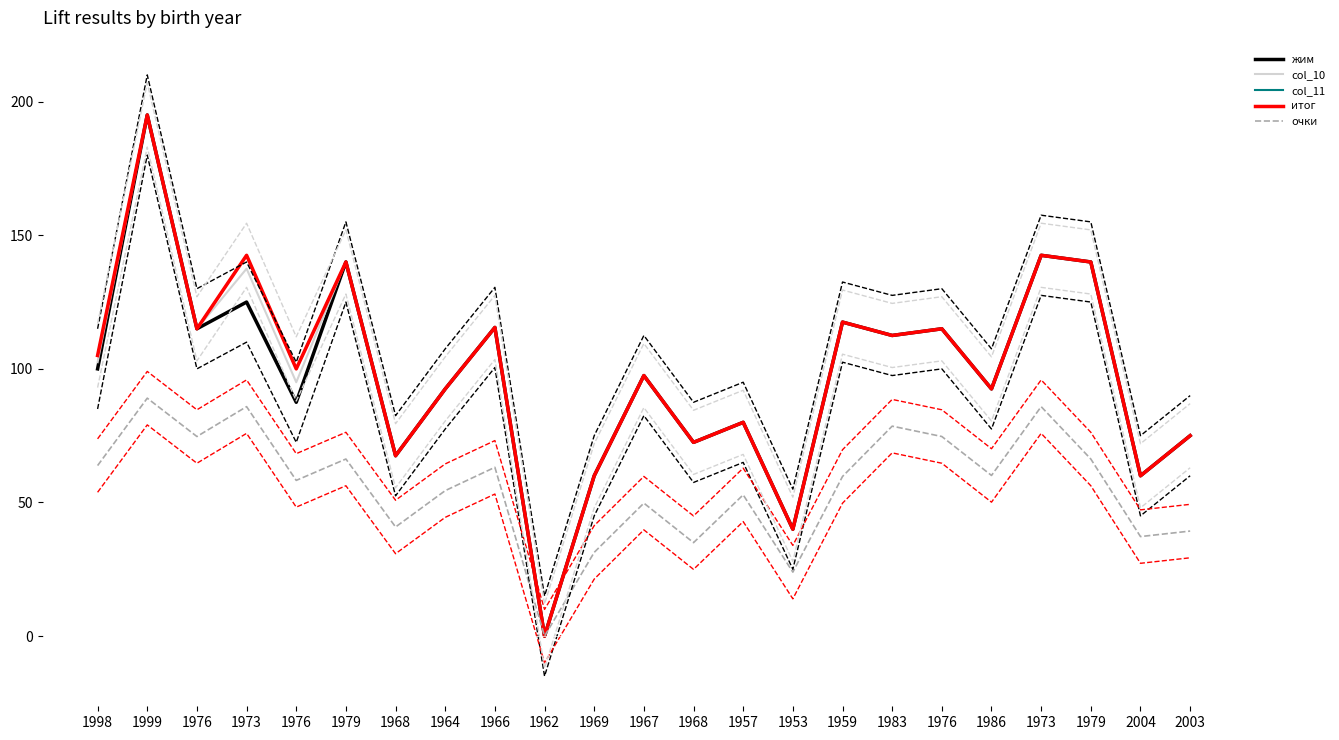

Reading left to right, what are all the values shown in this chart?

жим: 1998=100.0	1999=195.0	1976=115.0	1973=125.0	1976=87.5	1979=140.0	1968=67.5	1964=92.5	1966=115.5	1962=0.0	1969=60.0	1967=97.5	1968=72.5	1957=80.0	1953=40.0	1959=117.5	1983=112.5	1976=115.0	1986=92.5	1973=142.5	1979=140.0	2004=60.0	2003=75.0
col_10: 1998=102.5	1999=195.0	1976=115.0	1973=137.5	1976=95.0	1979=140.0	1968=67.5	1964=92.5	1966=115.5	1962=0.0	1969=60.0	1967=97.5	1968=72.5	1957=80.0	1953=40.0	1959=117.5	1983=112.5	1976=115.0	1986=92.5	1973=142.5	1979=140.0	2004=60.0	2003=75.0
col_11: 1998=105.0	1999=195.0	1976=115.0	1973=142.5	1976=100.0	1979=140.0	1968=67.5	1964=92.5	1966=115.5	1962=0.0	1969=60.0	1967=97.5	1968=72.5	1957=80.0	1953=40.0	1959=117.5	1983=112.5	1976=115.0	1986=92.5	1973=142.5	1979=140.0	2004=60.0	2003=75.0
итог: 1998=105.0	1999=195.0	1976=115.0	1973=142.5	1976=100.0	1979=140.0	1968=67.5	1964=92.5	1966=115.5	1962=0.0	1969=60.0	1967=97.5	1968=72.5	1957=80.0	1953=40.0	1959=117.5	1983=112.5	1976=115.0	1986=92.5	1973=142.5	1979=140.0	2004=60.0	2003=75.0
очки: 1998=63.8	1999=89.0	1976=74.7	1973=85.9	1976=58.3	1979=66.3	1968=40.8	1964=54.4	1966=63.2	1962=0.0	1969=31.3	1967=49.8	1968=35.0	1957=52.9	1953=23.9	1959=59.7	1983=78.6	1976=74.7	1986=60.1	1973=85.9	1979=66.3	2004=37.2	2003=39.3